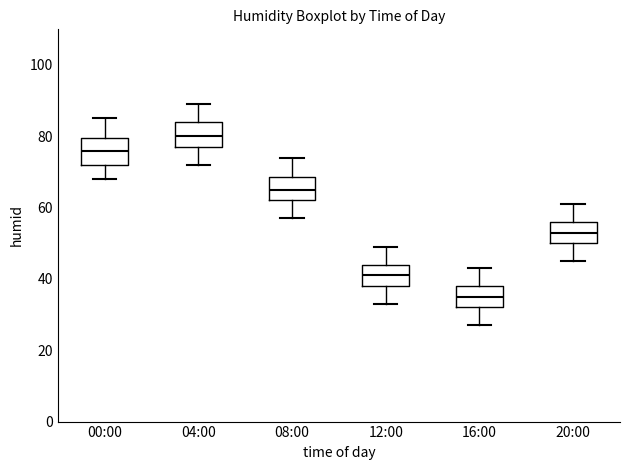

Which box has the highest median line?

04:00